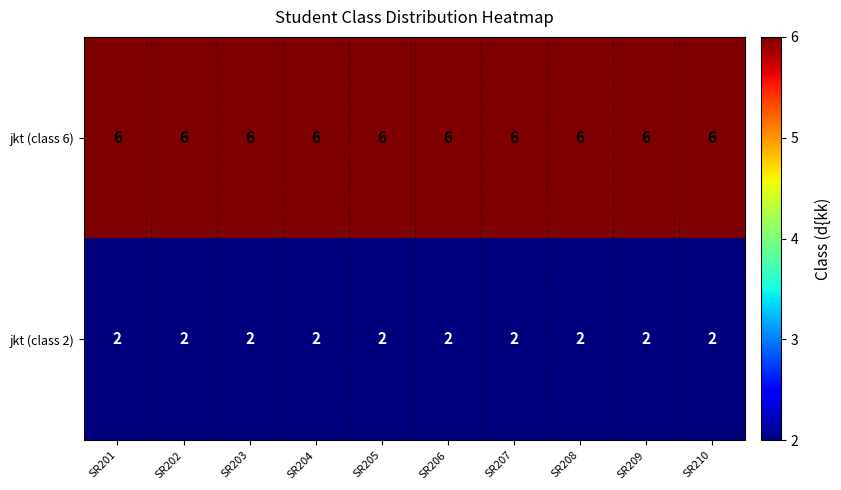

What is the total value across all series at SR202?

8